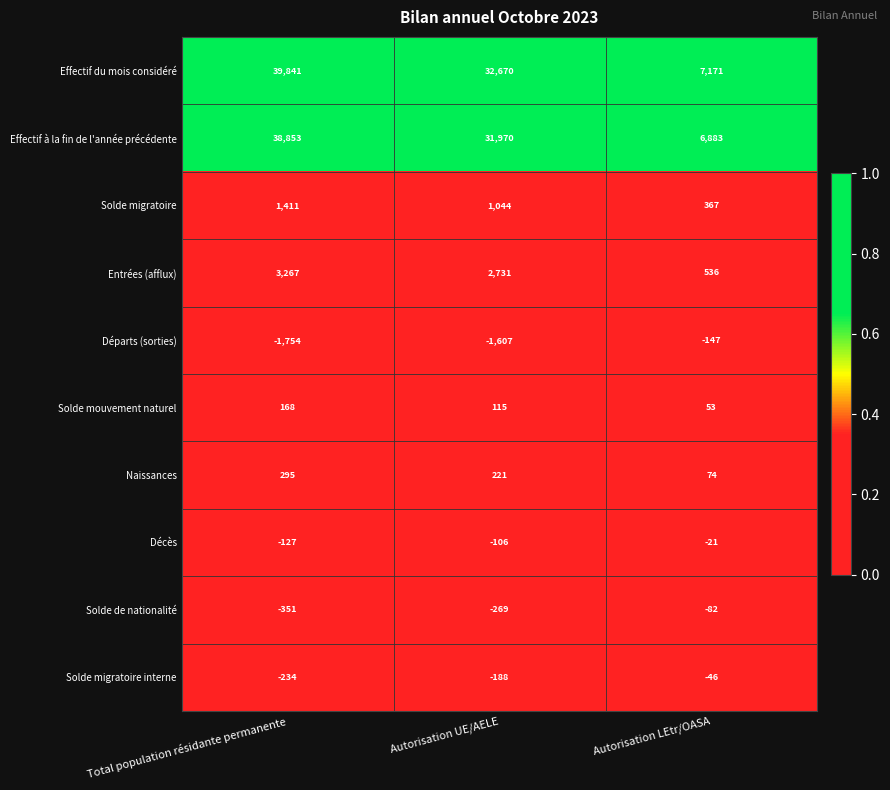

Where does the Effectif à la fin de l'année précédente series first go above 31970?

Total population résidante permanente